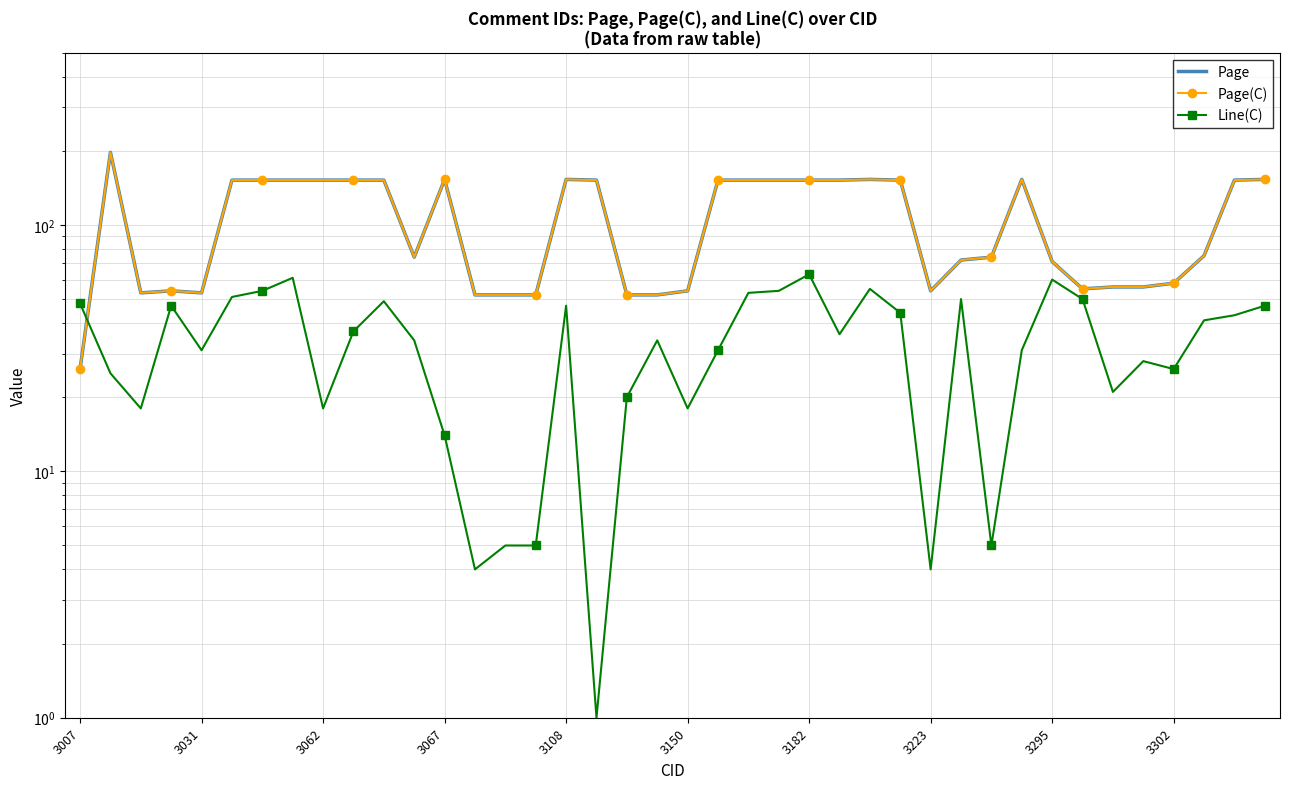

What is the spread (max minus min) of values at 34?

35